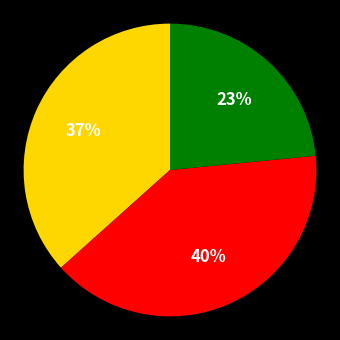

To the nearest percent, what is the average slice percentage?

33%